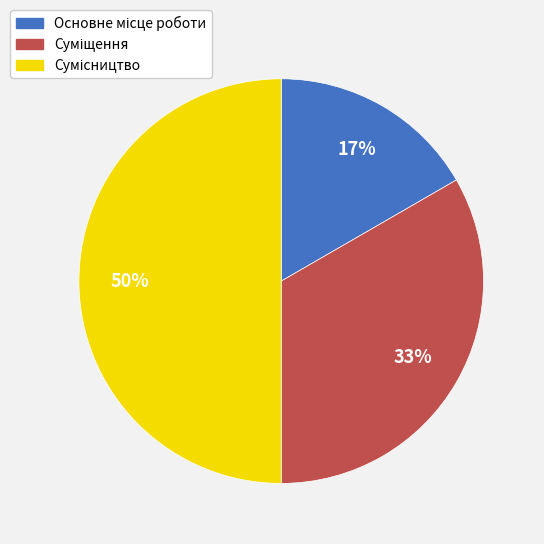

How many segments does this pie chart have?

3